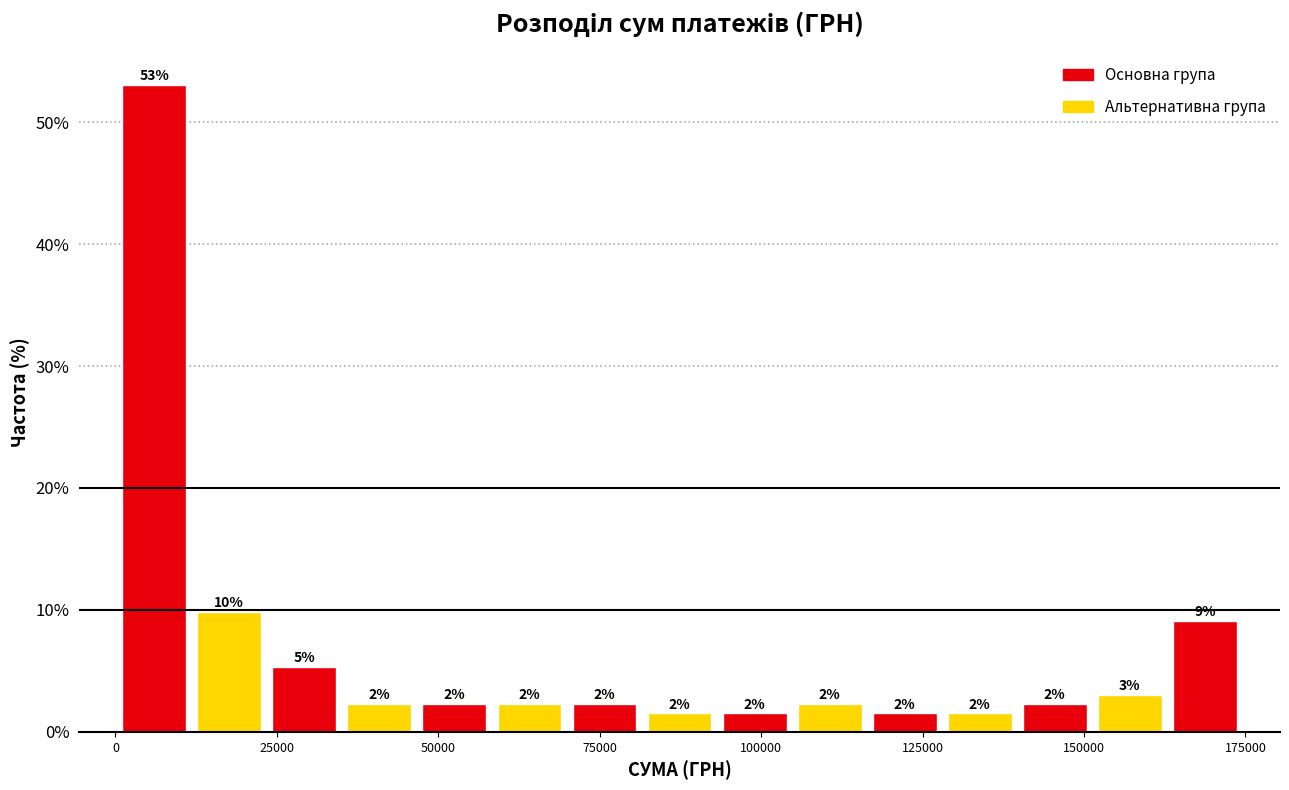

Around what value on the x-axis is the tallest bar? Give the approximate position of its centre, as read against the axis.

5000